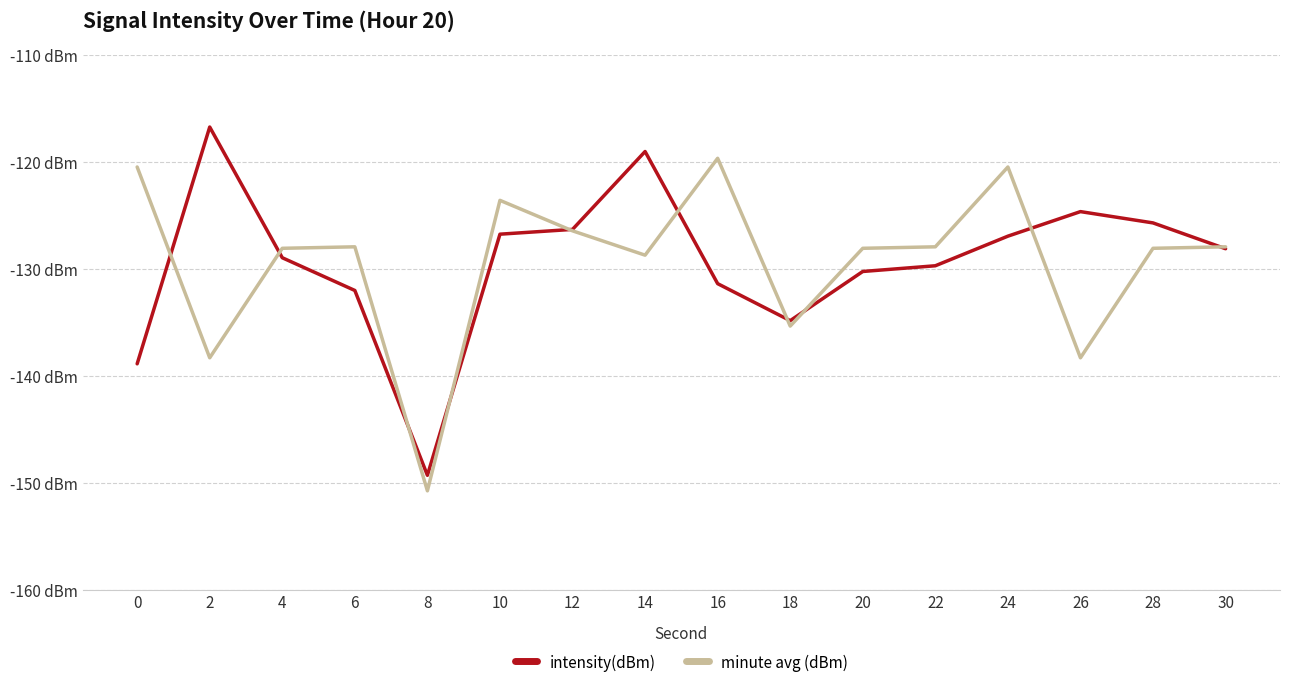

Reading right to left, extract all data points from this chart.

intensity(dBm): 30=-128.1	28=-125.7	26=-124.6	24=-126.9	22=-129.7	20=-130.2	18=-134.8	16=-131.4	14=-119.0	12=-126.3	10=-126.7	8=-149.3	6=-132.0	4=-128.9	2=-116.7	0=-138.9
minute avg (dBm): 30=-127.9	28=-128.1	26=-138.3	24=-120.5	22=-127.9	20=-128.1	18=-135.3	16=-119.7	14=-128.7	12=-126.4	10=-123.6	8=-150.7	6=-127.9	4=-128.1	2=-138.3	0=-120.5